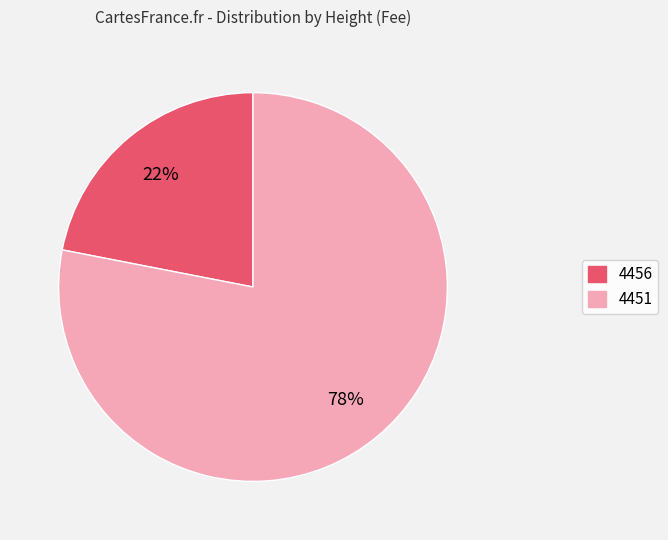

Combined, do 4456 and 4451 account for over 50%?

Yes